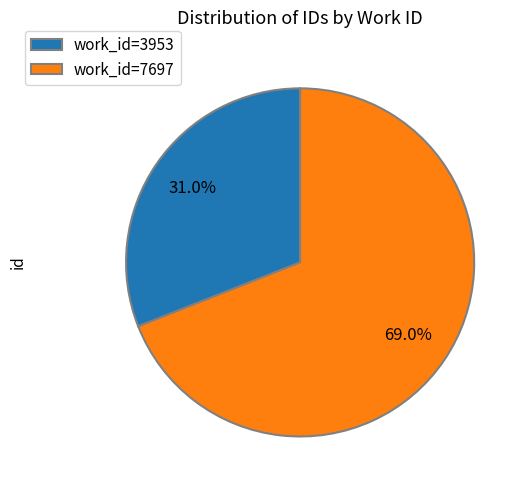

Which slice is the largest?

work_id=7697